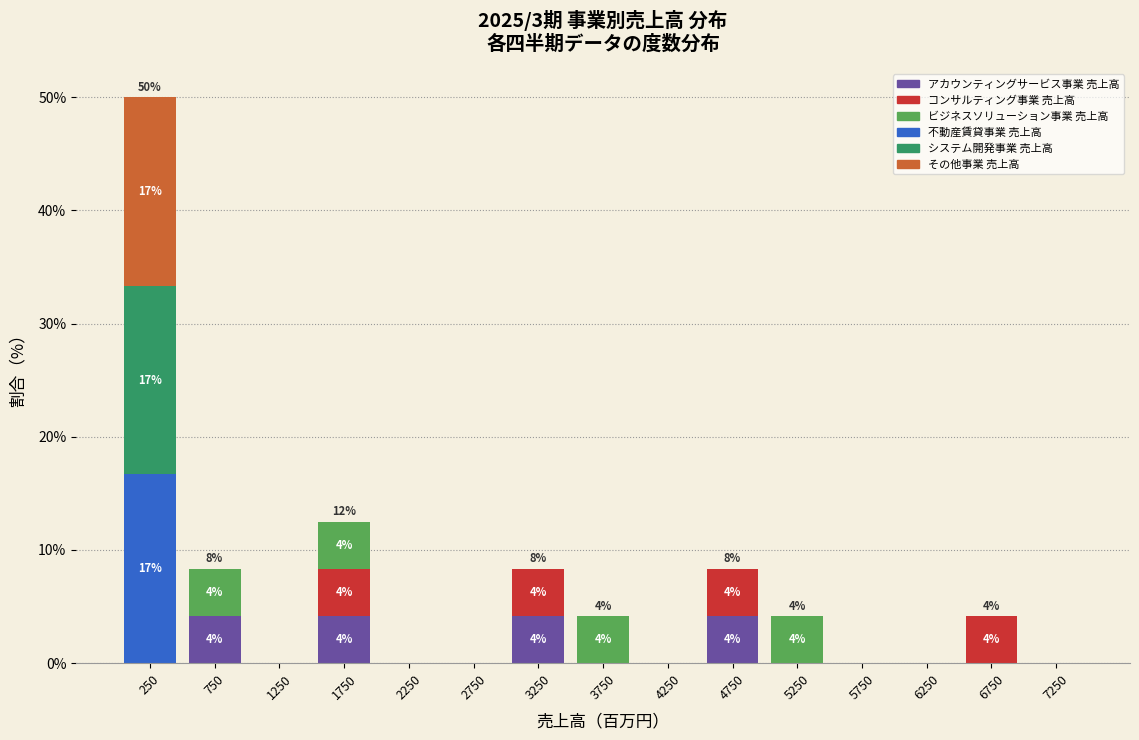

Which range on the x-axis has the tallest stacked bar (by total height)?

0 to 500